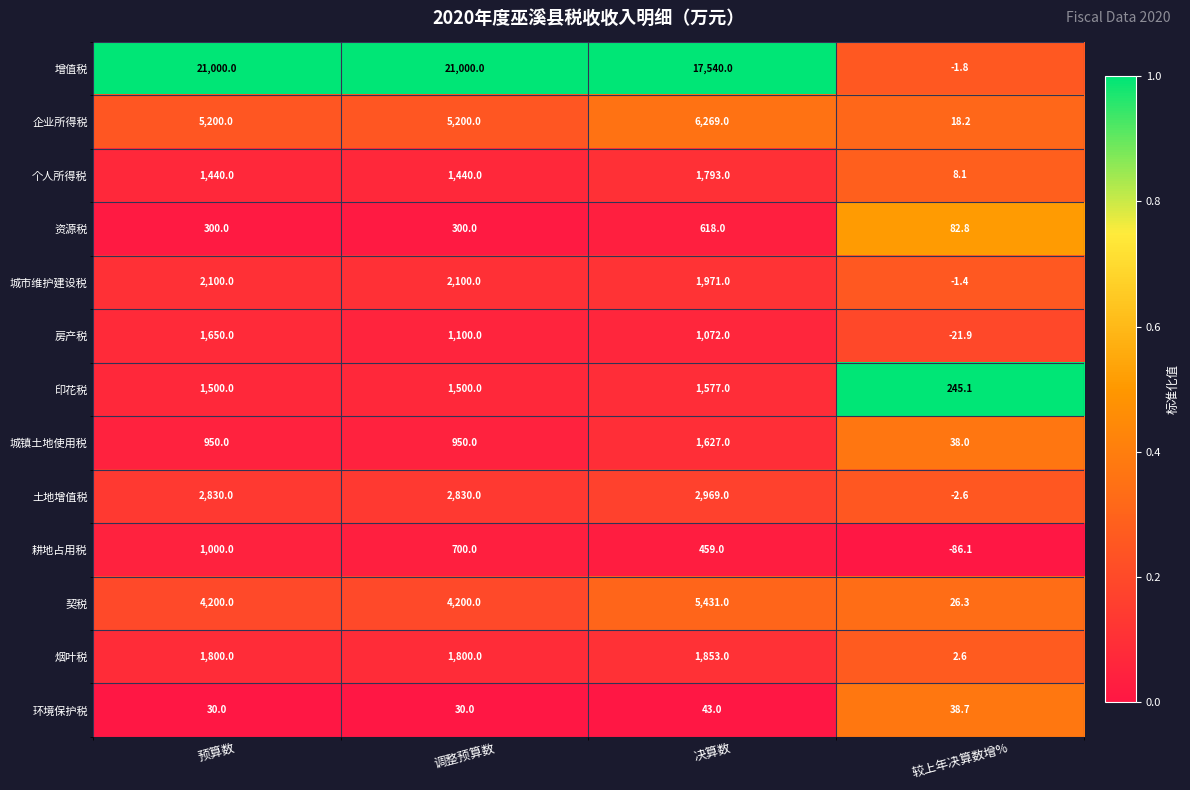

What is the sum of the 契税 values at 调整预算数 and 较上年决算数增%?

4226.3